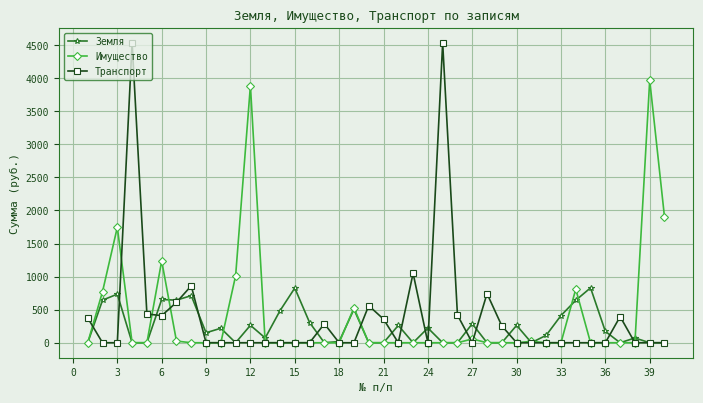

True or false: Транспорт has more than 2 points higher than both neighbors.

True